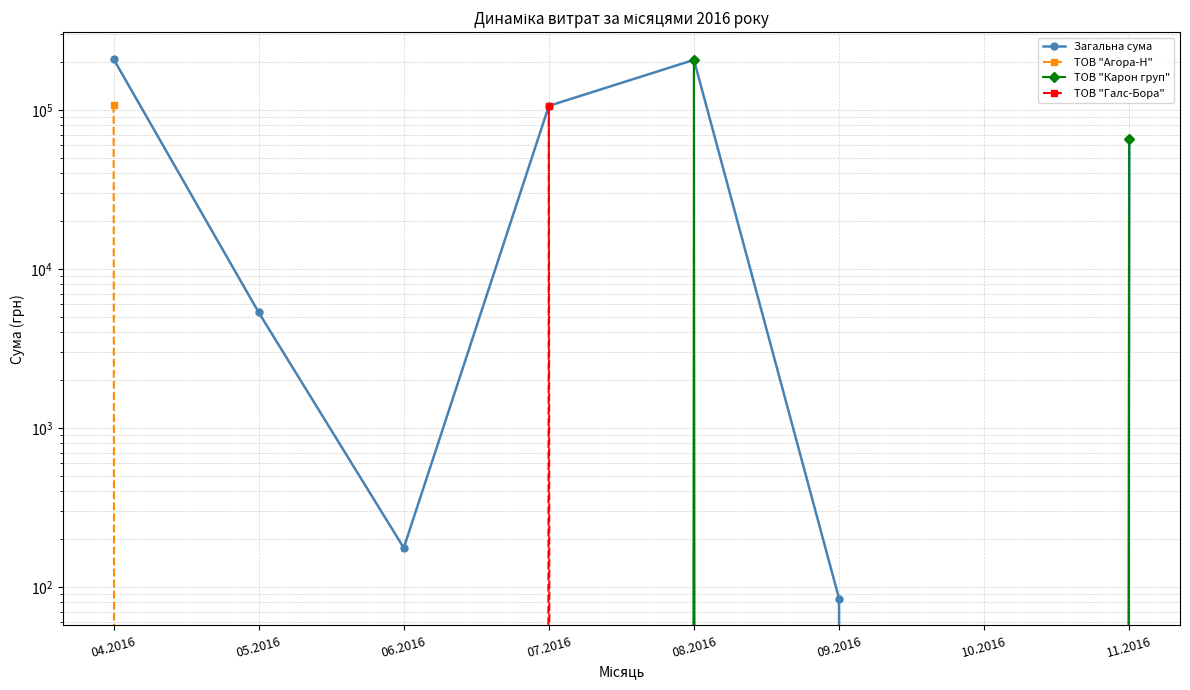

Rank the categories by ТОВ "Галс-Бора" value from highest to lowest.

07.2016, 04.2016, 05.2016, 06.2016, 08.2016, 09.2016, 10.2016, 11.2016